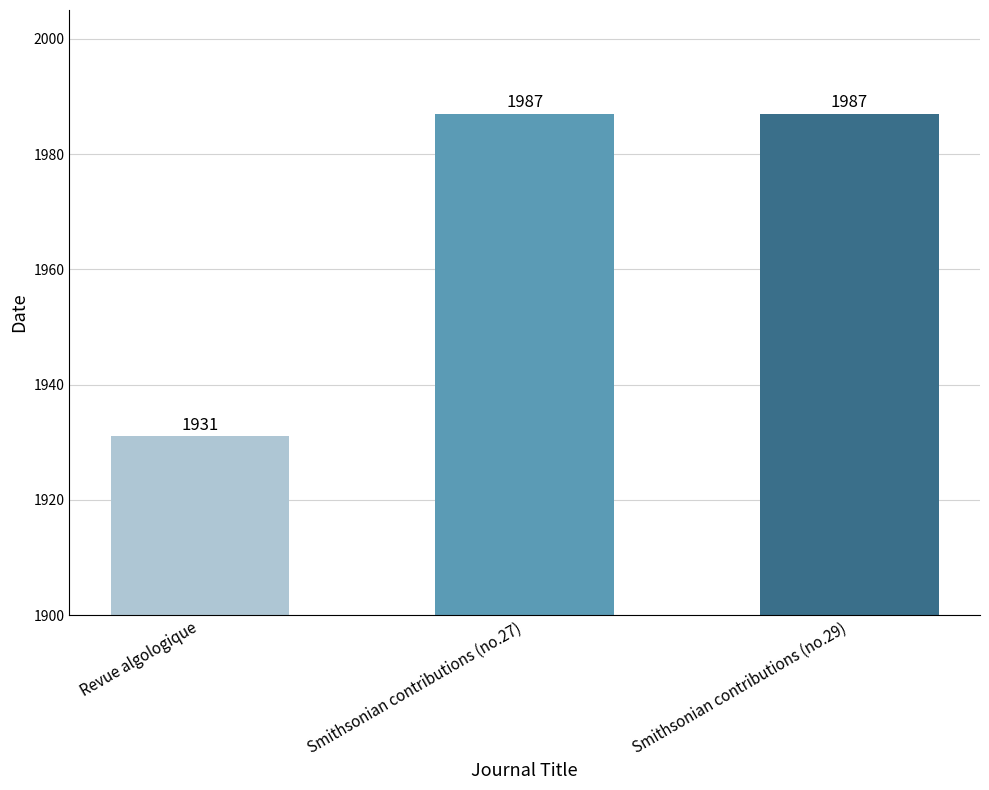

True or false: the data shows 1254 at Revue algologique.

False